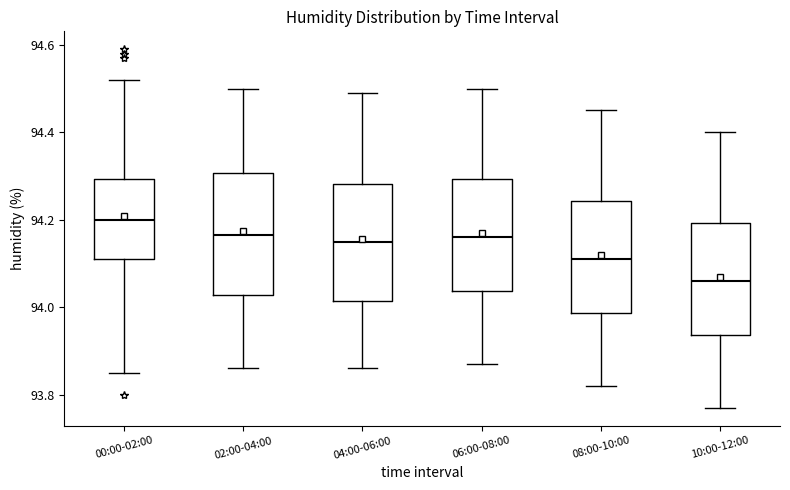

Reading left to right, read every box against the y-axis: the position of its median line, the range the box covers, and the ends of its whiskers. The values are not printed on the chart, so give them approximately, as read against the axis.

00:00-02:00: median 94.20, box 94.12 to 94.30, whiskers 93.86 to 94.52
02:00-04:00: median 94.16, box 94.02 to 94.30, whiskers 93.86 to 94.50
04:00-06:00: median 94.16, box 94.02 to 94.28, whiskers 93.86 to 94.50
06:00-08:00: median 94.16, box 94.04 to 94.30, whiskers 93.88 to 94.50
08:00-10:00: median 94.12, box 93.98 to 94.24, whiskers 93.82 to 94.46
10:00-12:00: median 94.06, box 93.94 to 94.20, whiskers 93.78 to 94.40